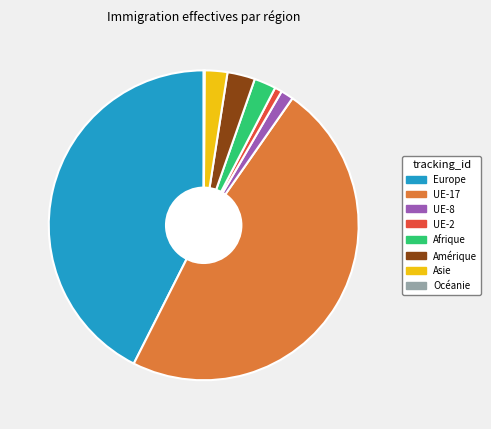

Does any single category account for the majority?

No